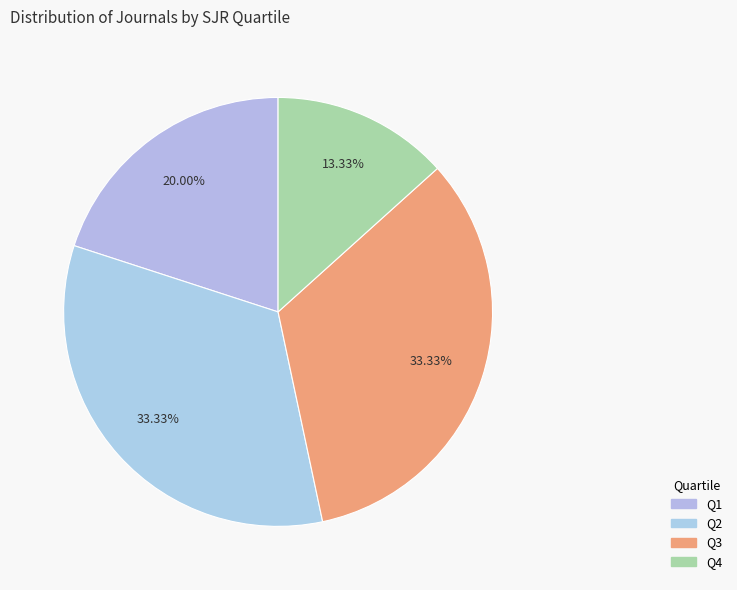

To the nearest percent, what is the difference between the Q2 and Q1 slice percentages?

13%